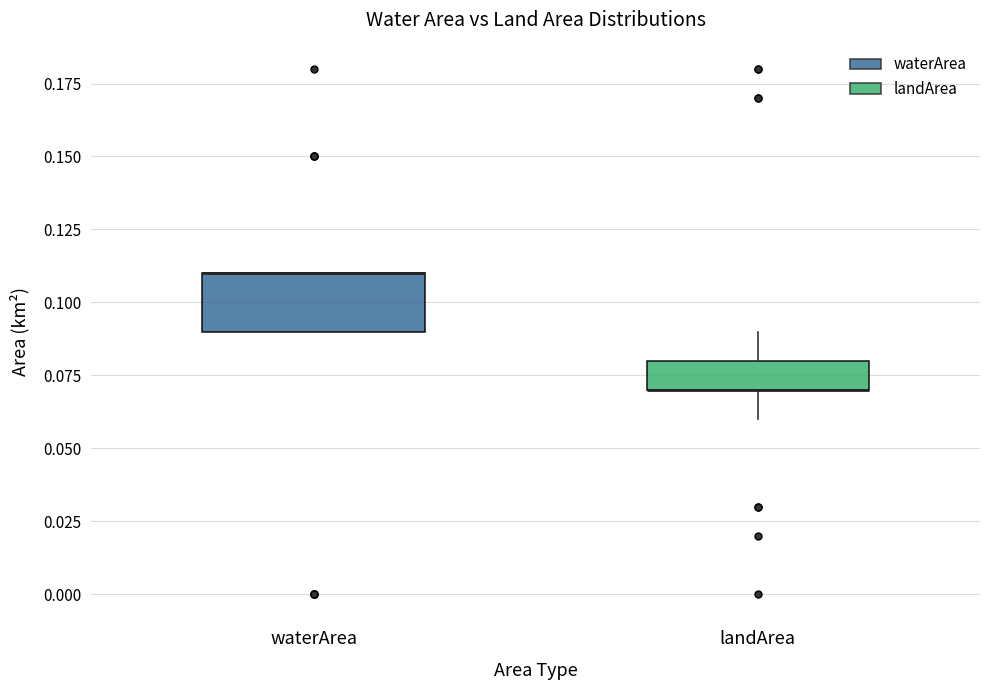

Which box is the tallest, from its lower edge to its upper edge?

waterArea